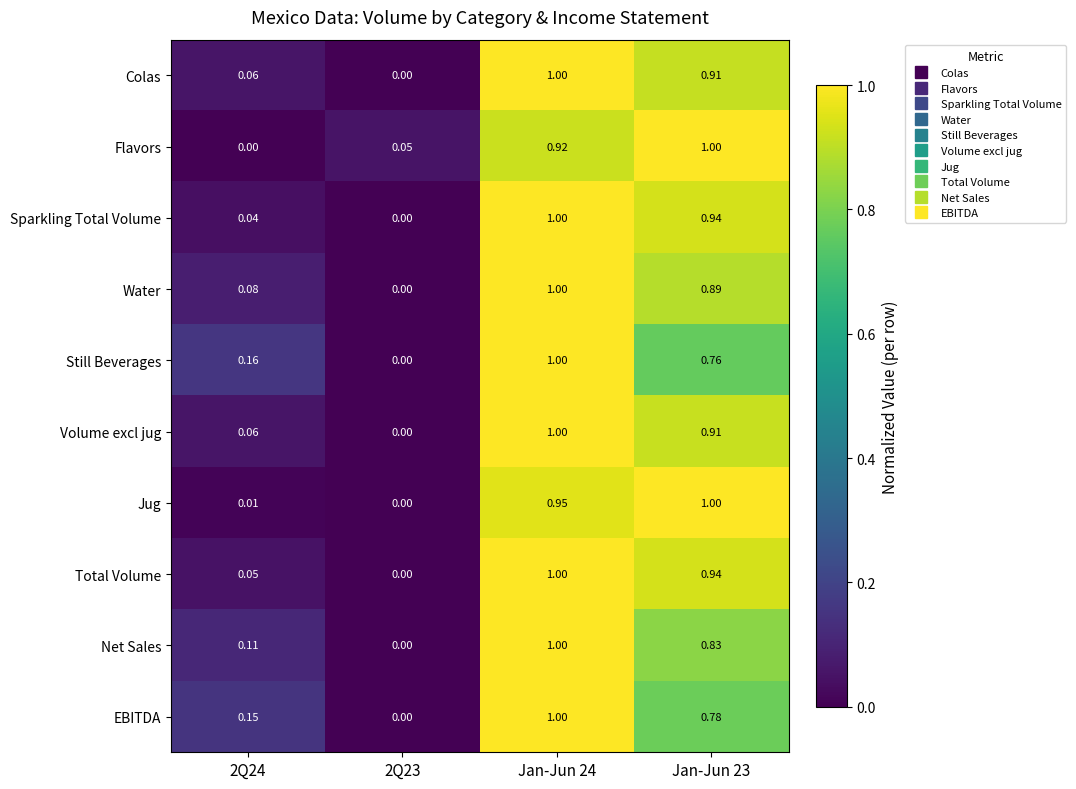

Between 2Q24 and Jan-Jun 24, which series saw the biggest shift?

Sparkling Total Volume